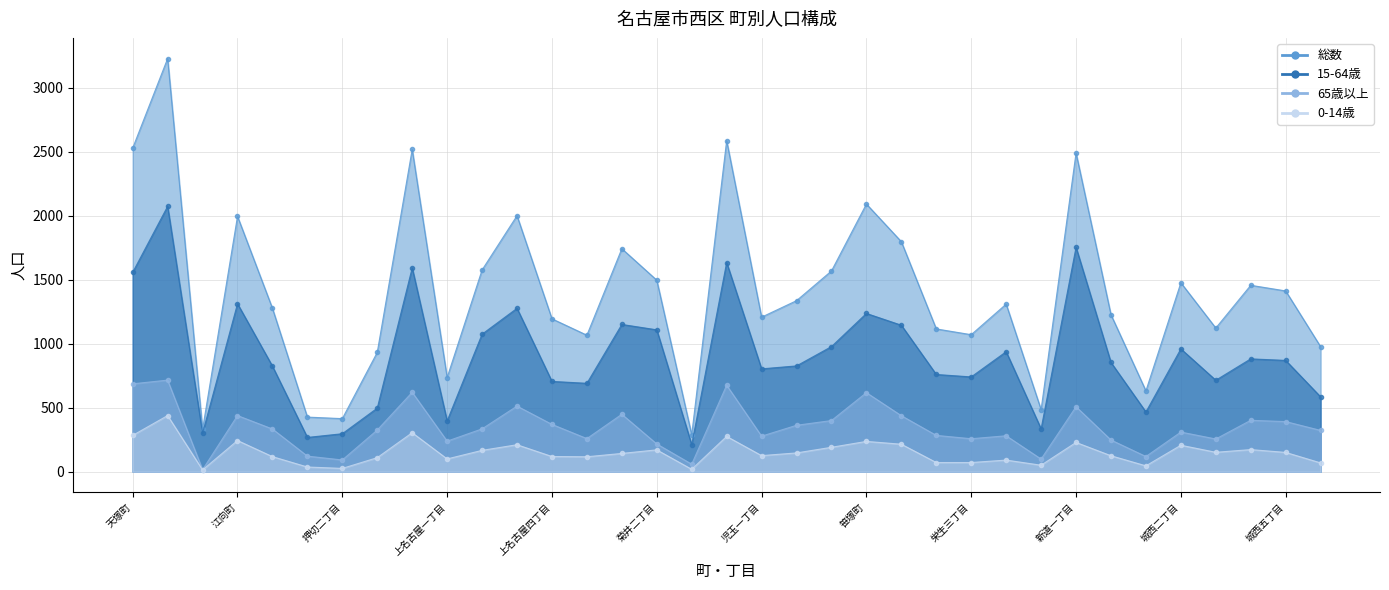

What is the smallest value displayed?

14